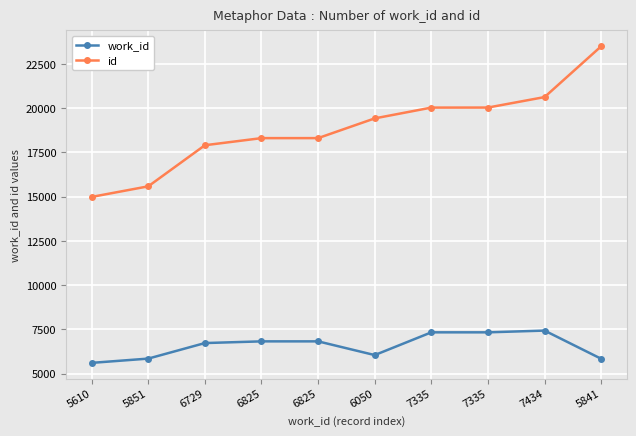

Where is the first local maximum for work_id?

7434